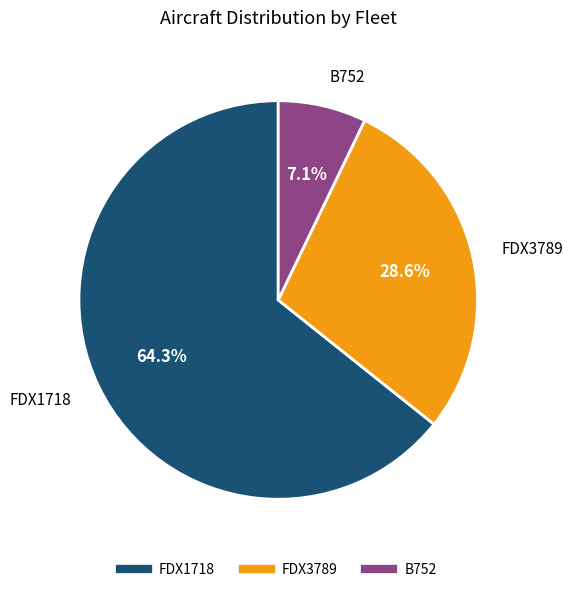

Which slice is the smallest?

B752